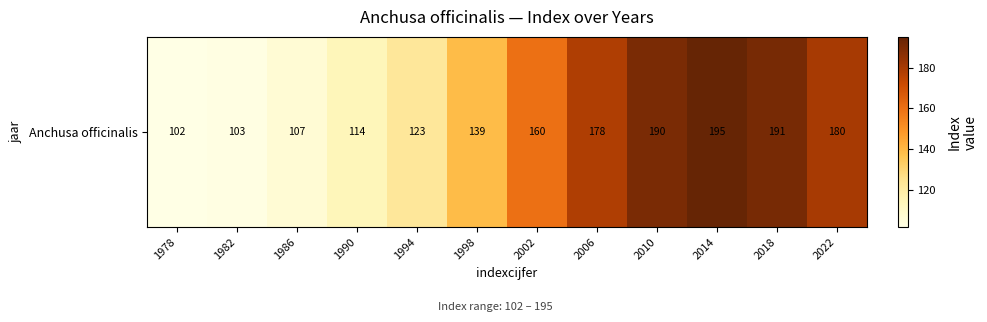

What is the sum of the values at 1978 and 1990?

216